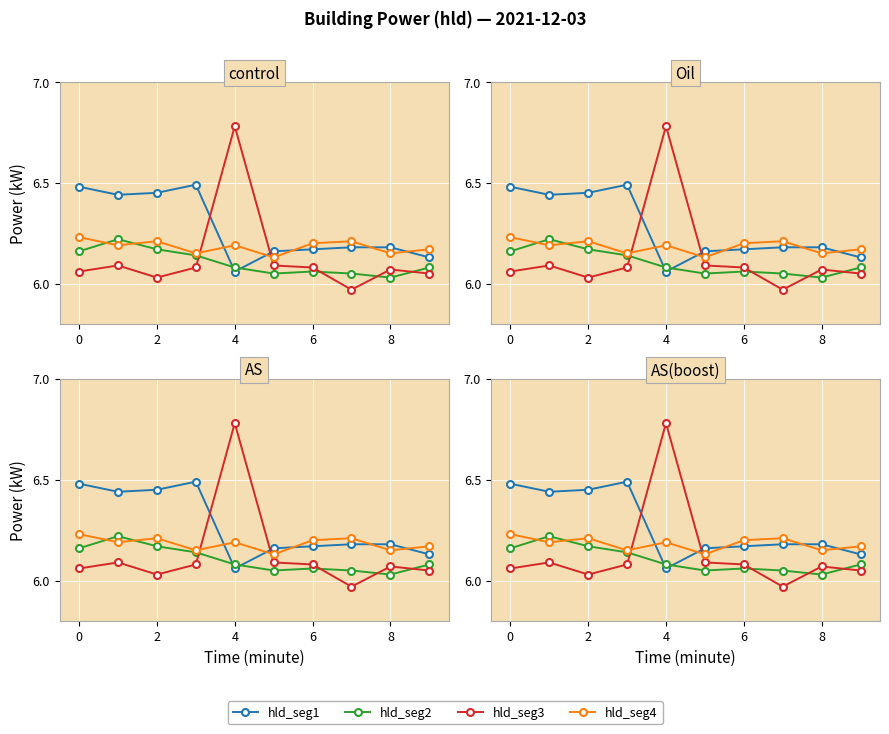

What are all the series names shown in the legend?

hld_seg1, hld_seg2, hld_seg3, hld_seg4